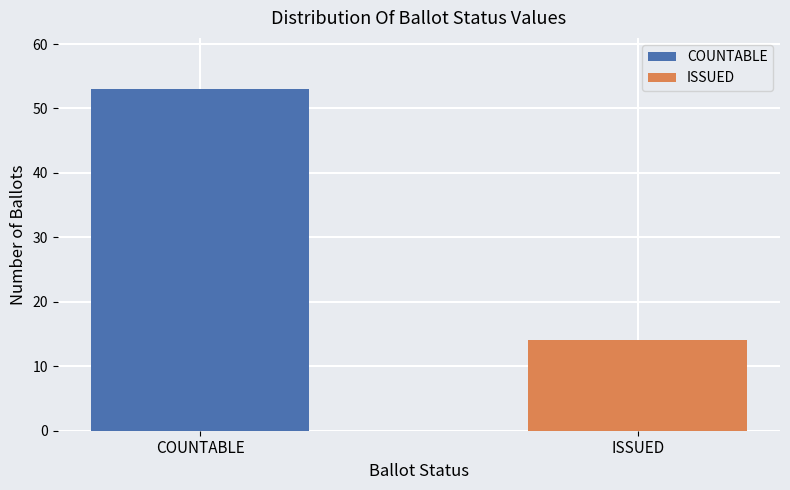

Which series has the widest spread of values?

COUNTABLE